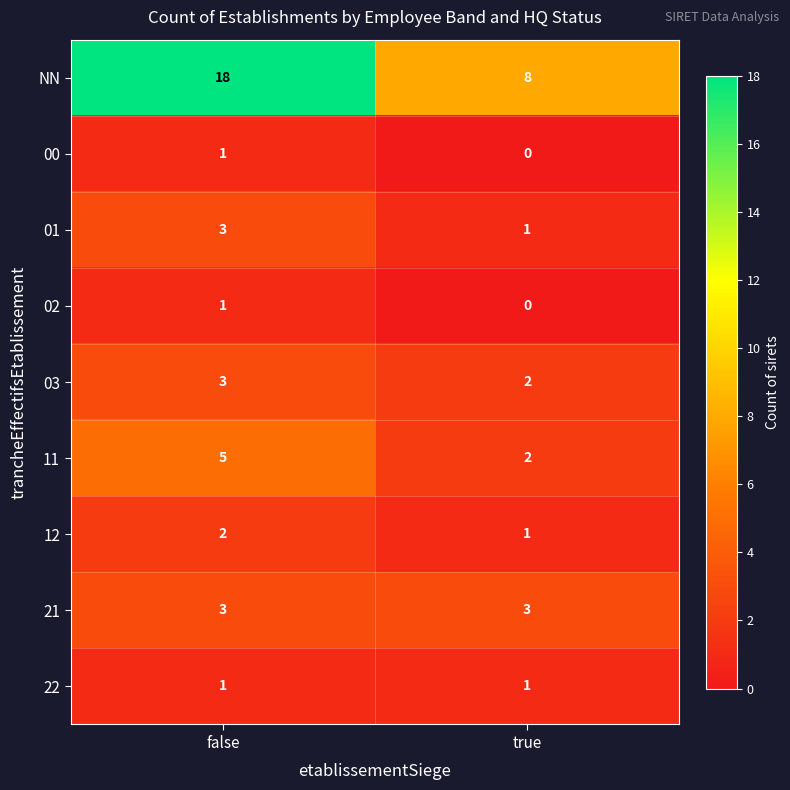

The 21 series shows 3 at false. True or false?

True